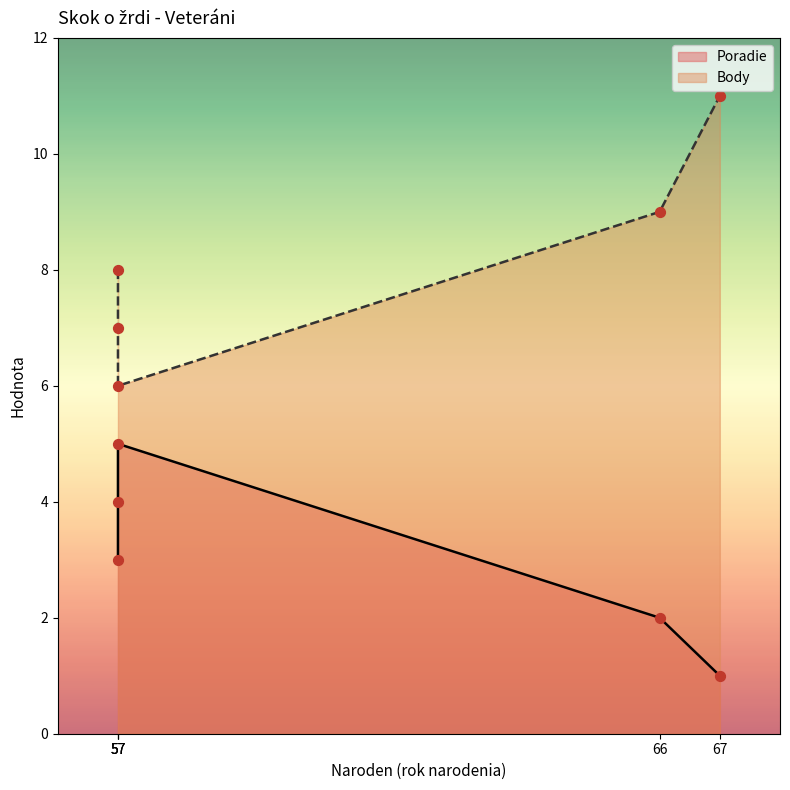

Which series has the largest total across all categories?

Body